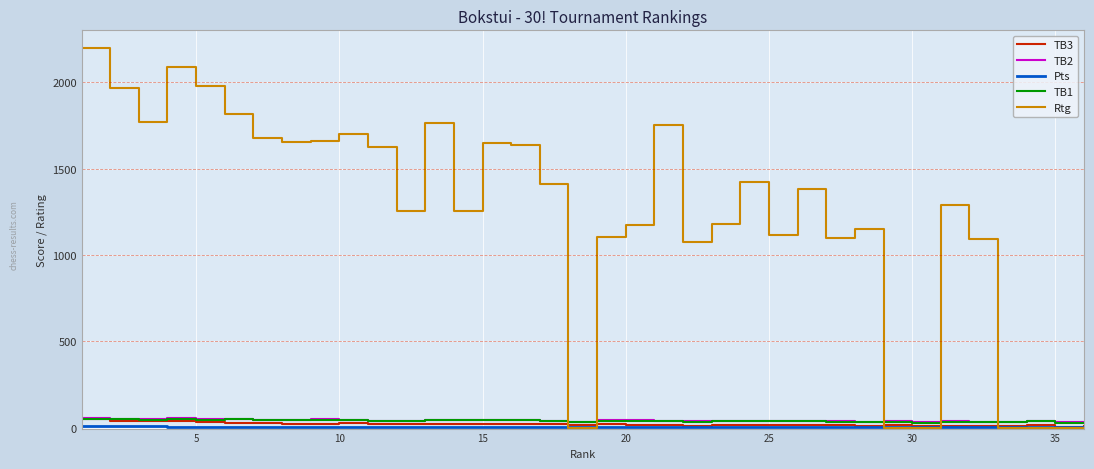

Which series has the largest total across all categories?

Rtg